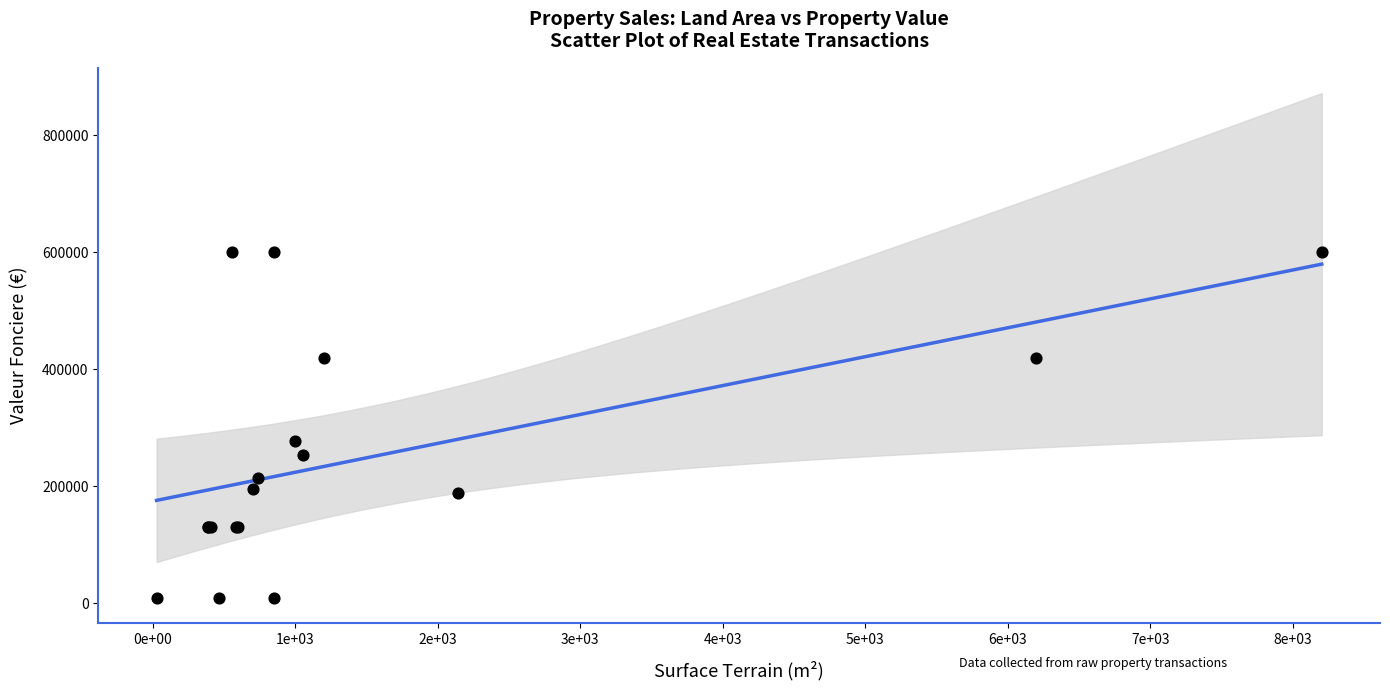

What Y value in the scatter plot is closest to 304987?

277000